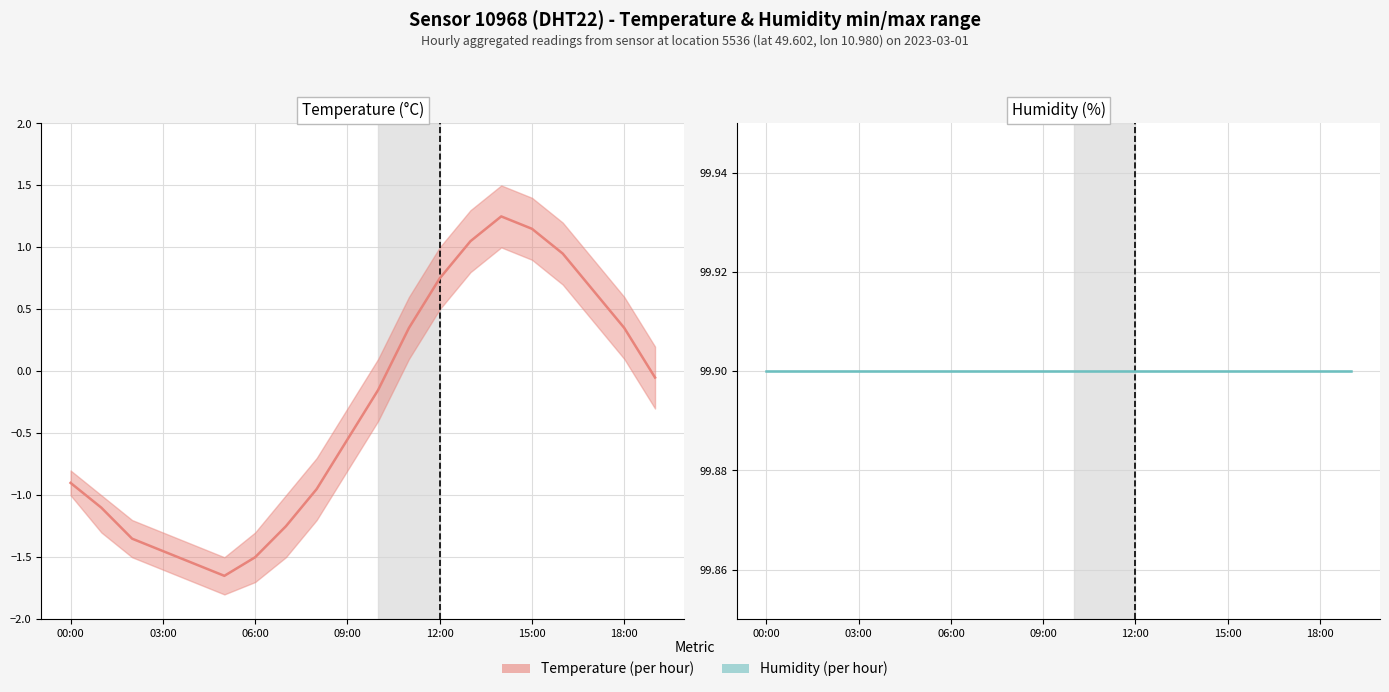

What is the sum of all Humidity (%) (mid) values?

1998.0